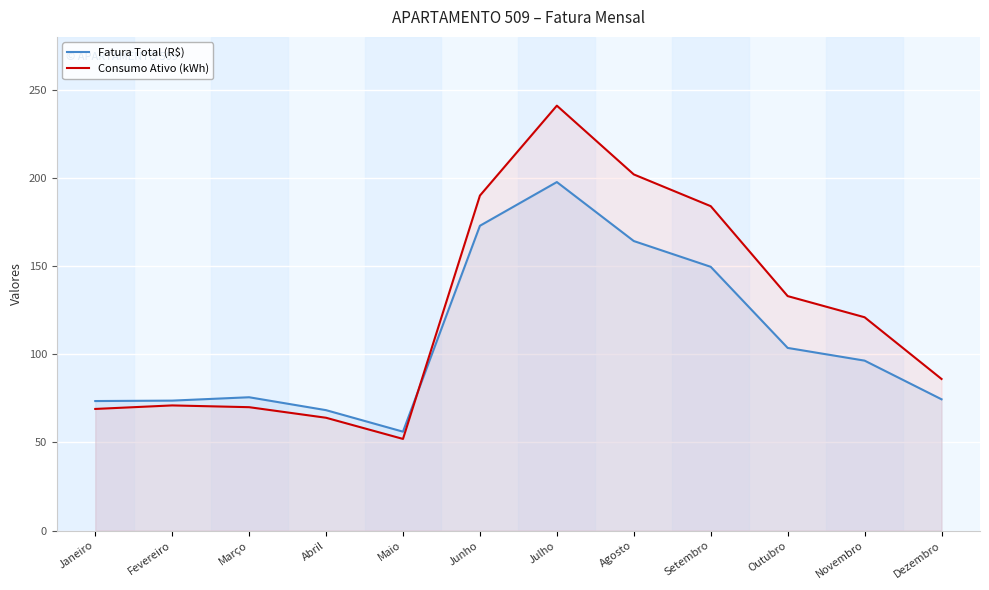

True or false: Fatura Total (R$) has more than 0 interior local peaks.

True